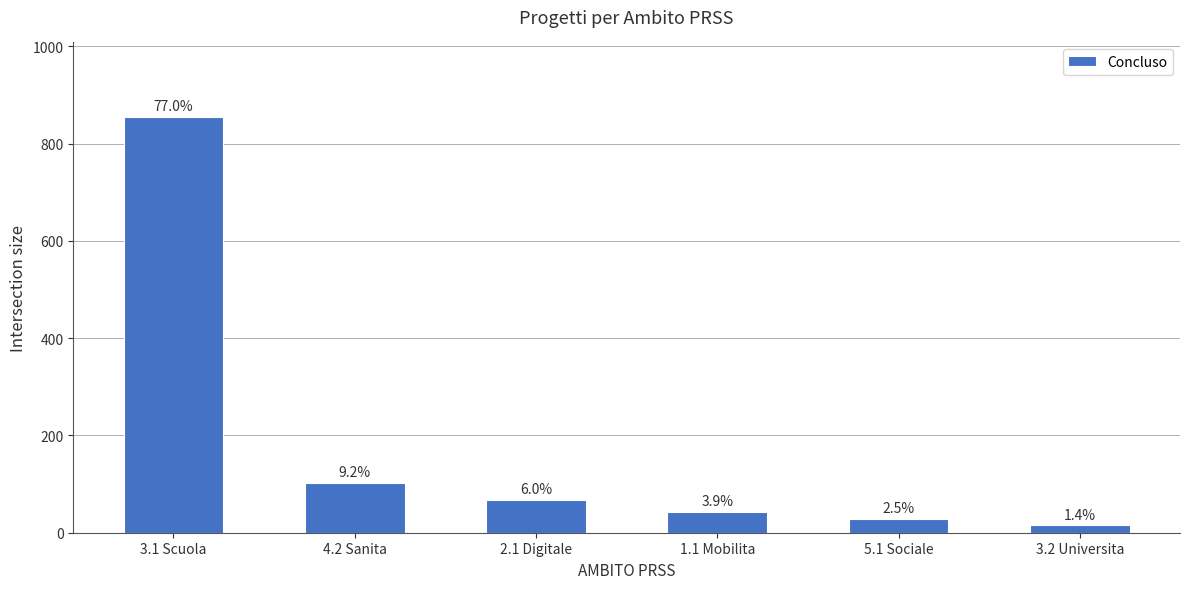

How many bars are there in total?

6